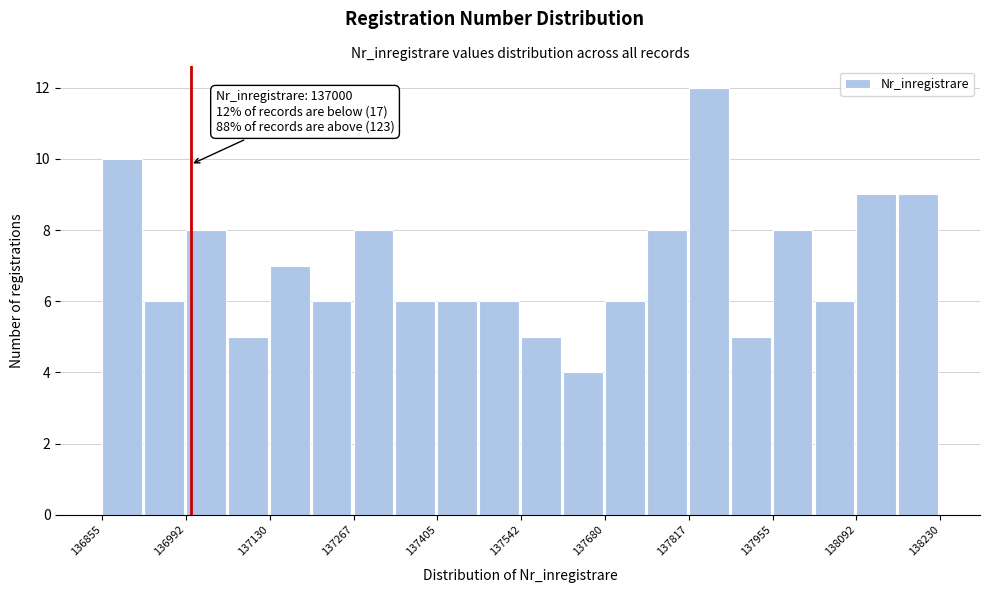

Around what value on the x-axis is the tallest bar? Give the approximate position of its centre, as read against the axis.

137860